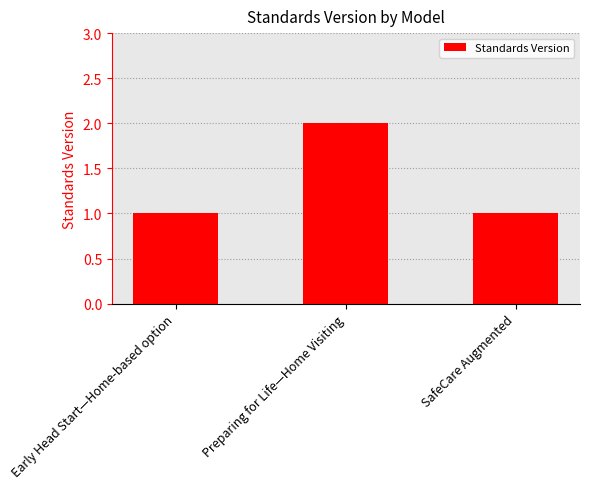

Which has a higher value, Early Head Start—Home-based option or Preparing for Life—Home Visiting?

Preparing for Life—Home Visiting